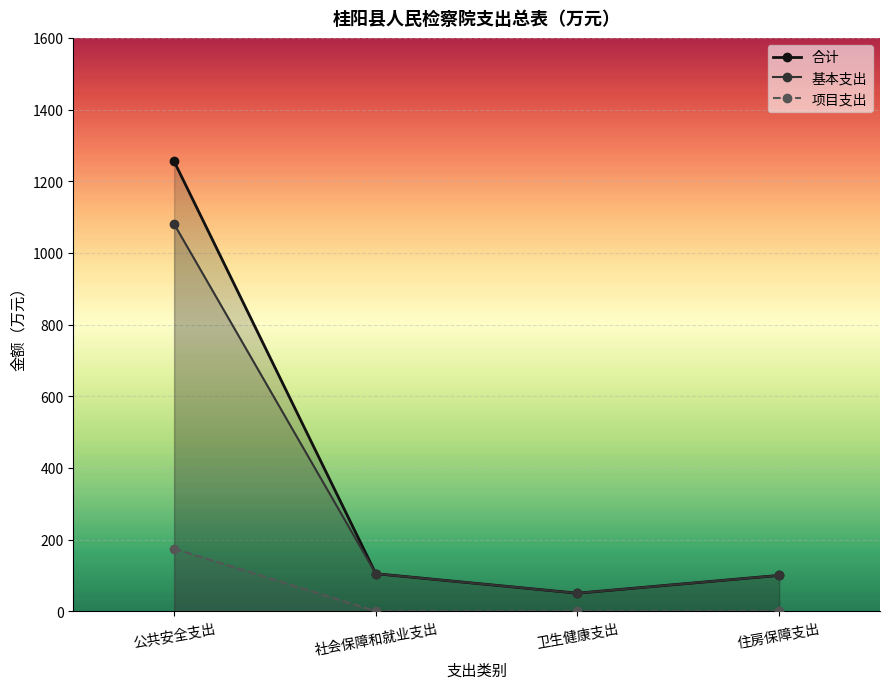

True or false: 基本支出 has a value of 104.8 at 社会保障和就业支出.

True